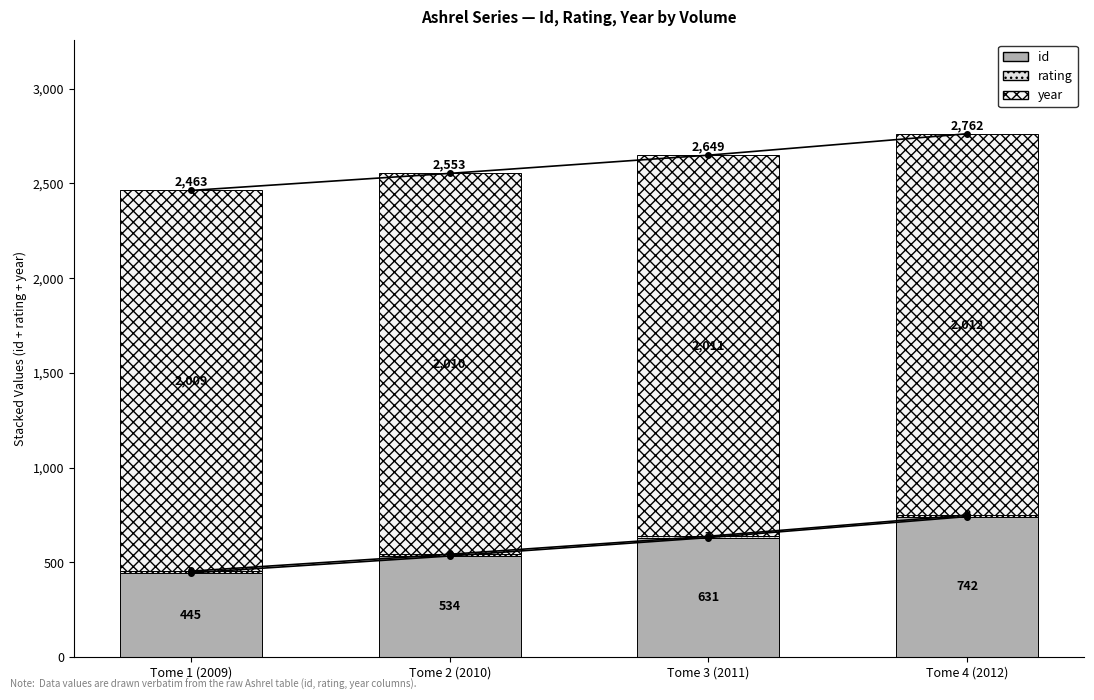

Which series has the largest total across all categories?

year